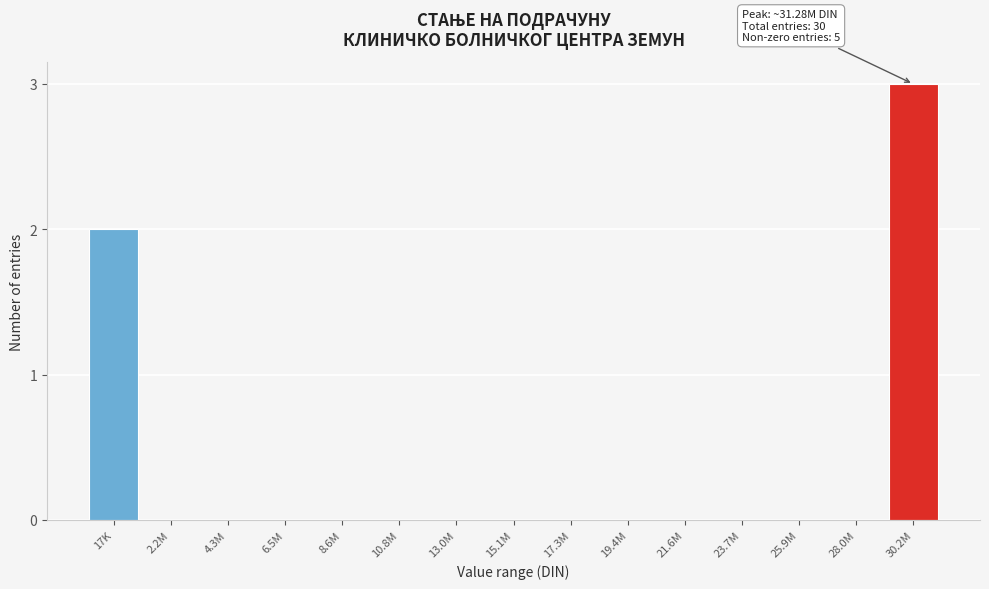

Reading left to right, what are all the values shown in this chart?

17K=2	2.2M=0	4.3M=0	6.5M=0	8.6M=0	10.8M=0	13.0M=0	15.1M=0	17.3M=0	19.4M=0	21.6M=0	23.7M=0	25.9M=0	28.0M=0	30.2M=3